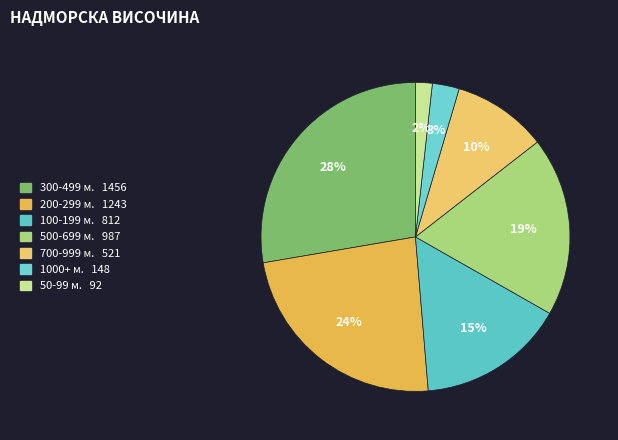

How many segments does this pie chart have?

7